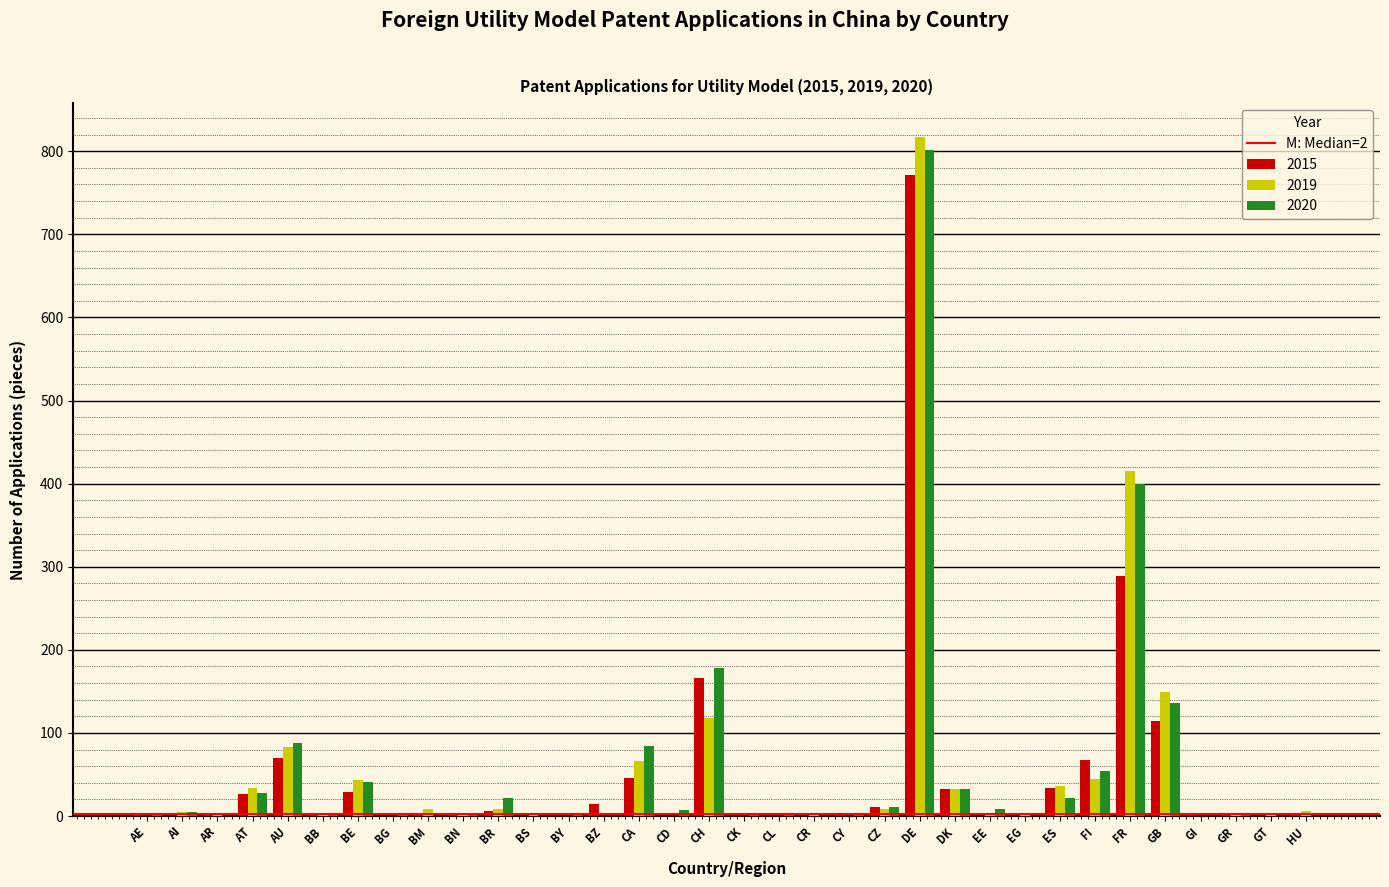

What is the total value across all series at DK?

97